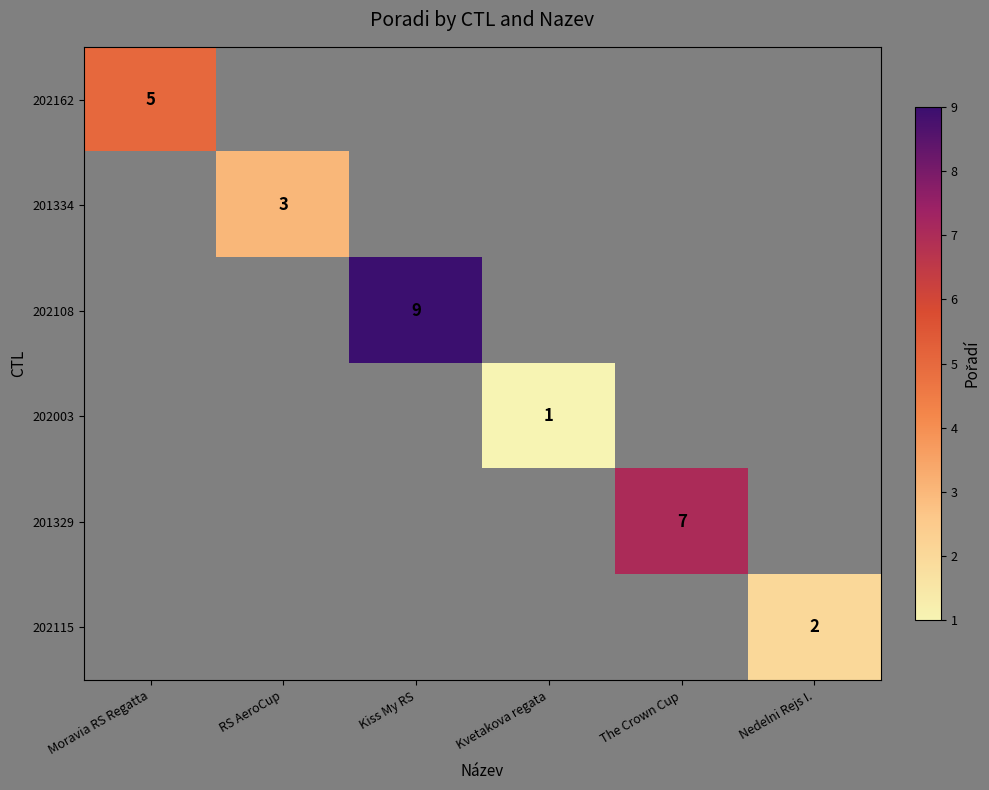

Is it true that 202115 equals 2 at Nedelni Rejs I.?

True